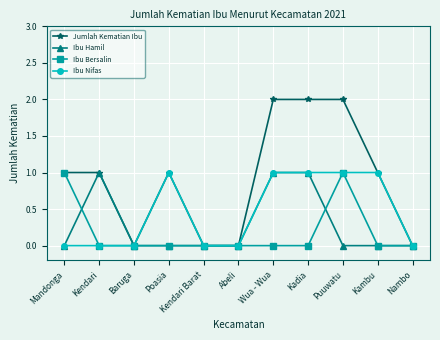

What is the highest value of the Ibu Nifas series?

1